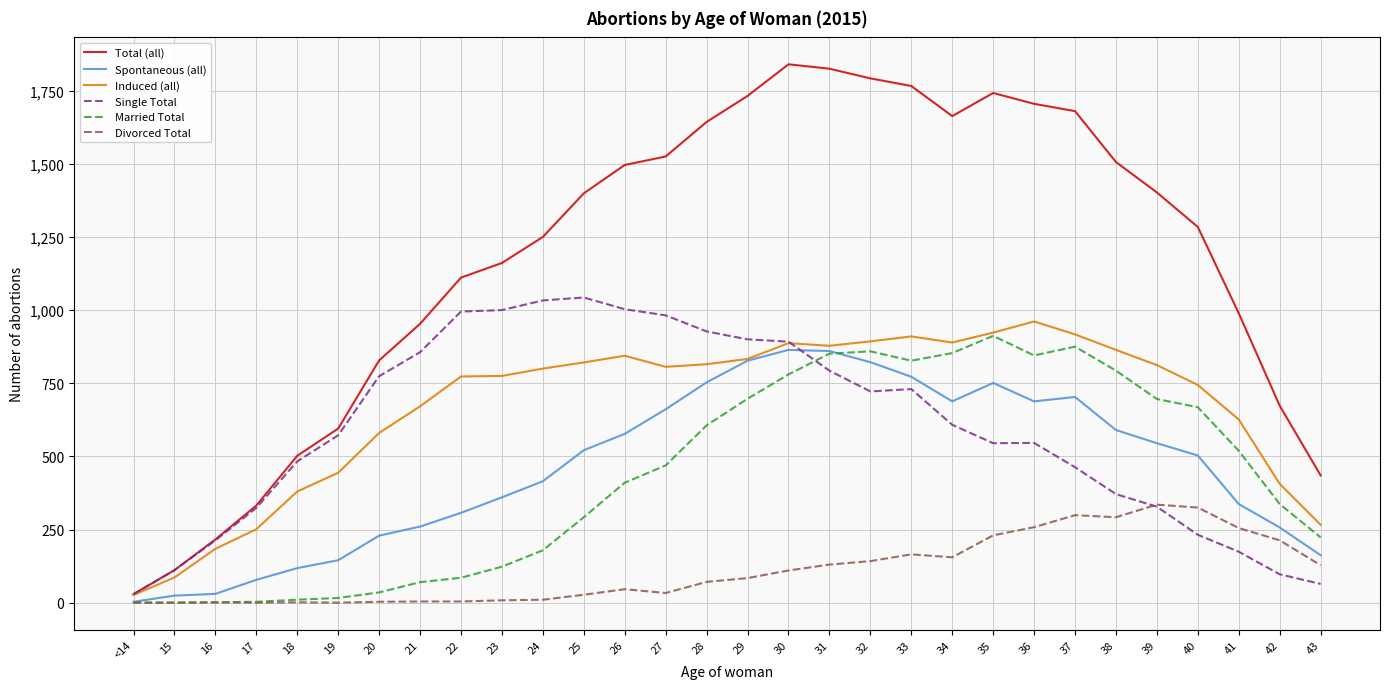

Is the value of Married Total at 26 greater than the value of Spontaneous (all) at 39?

No